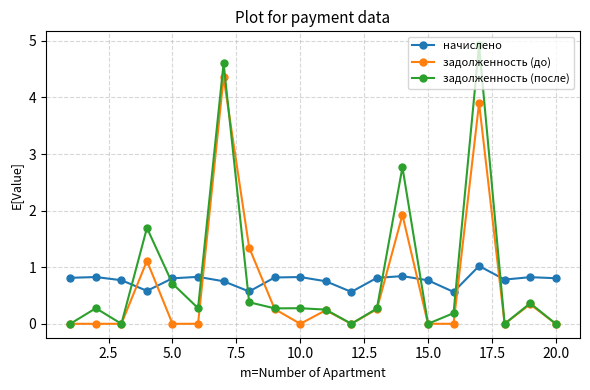

In начислено, how many points are lower than both neighbors (excluding endpoints)?

5